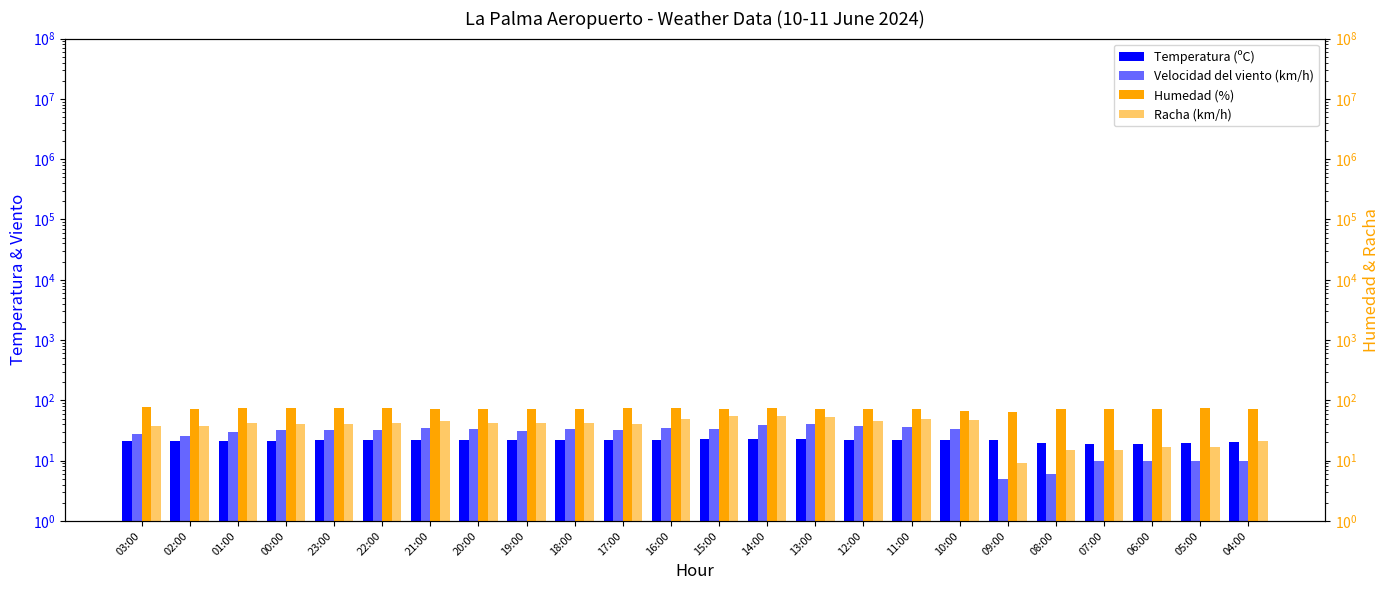

What is the label of the 18th bar from the left?

10:00